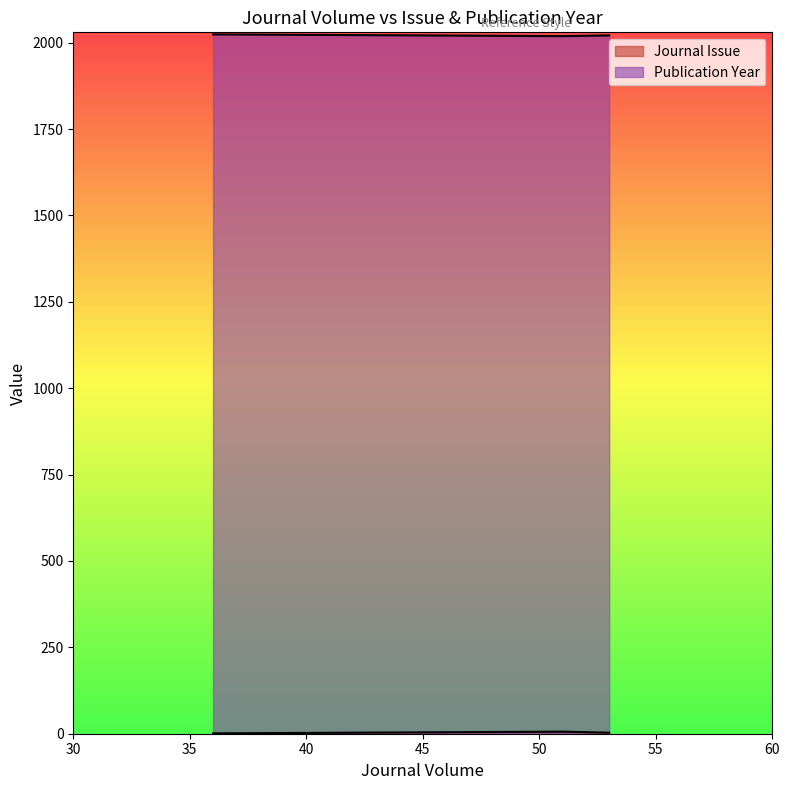

What is the value of the Publication Year point at the 1st from the left?

2021